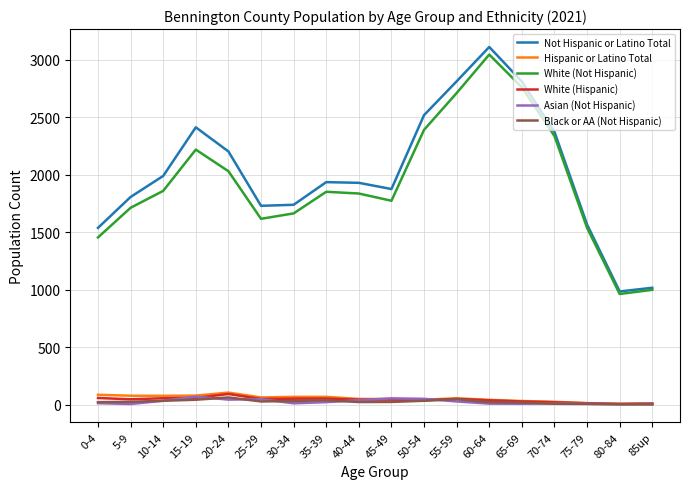

Which series has the largest range (max minus min)?

Not Hispanic or Latino Total